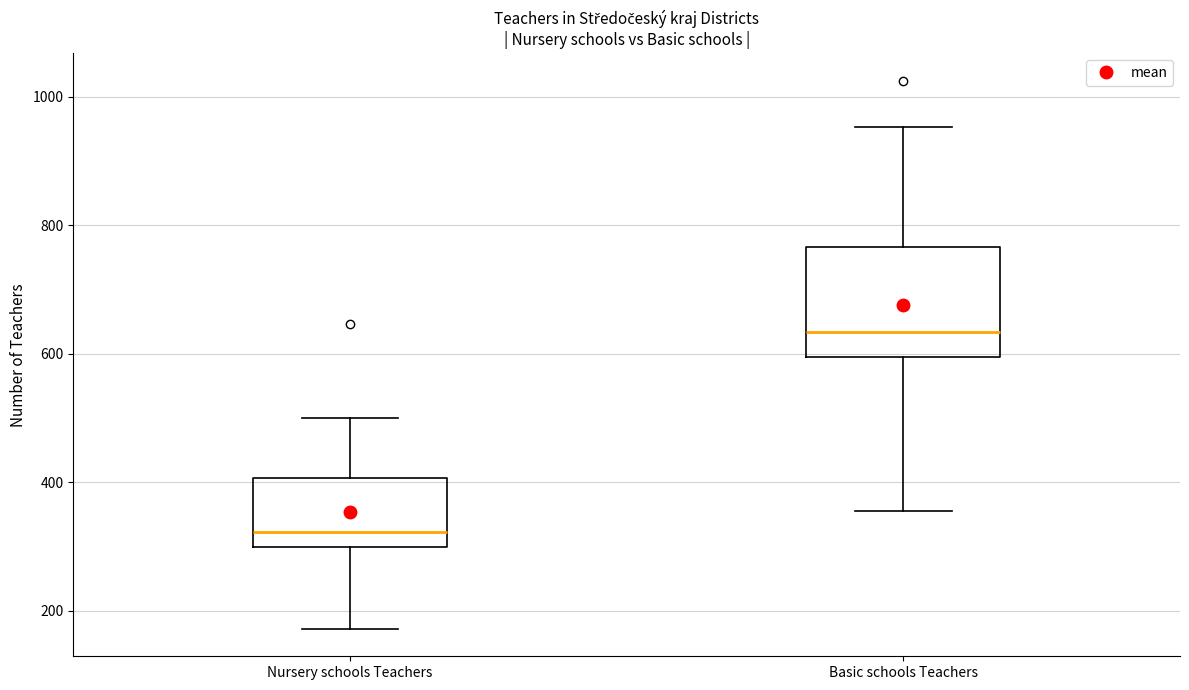

Which box has the highest median line?

Basic schools Teachers